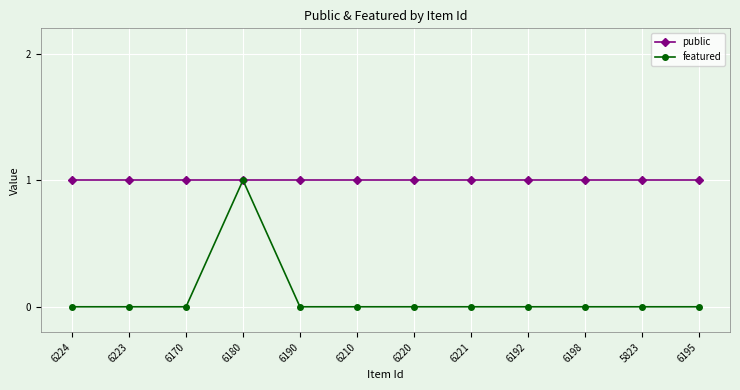

What is the spread (max minus min) of values at 5823?

1